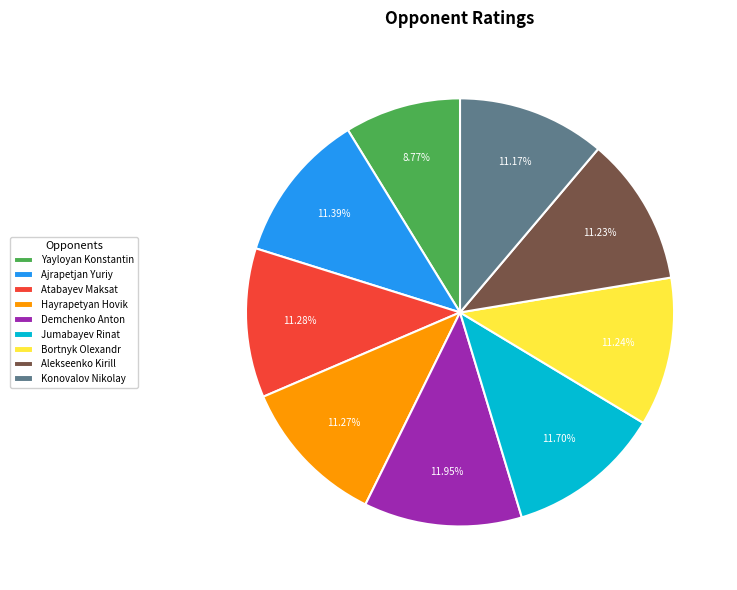

Do Ajrapetjan Yuriy and Konovalov Nikolay together represent more than half of the pie?

No